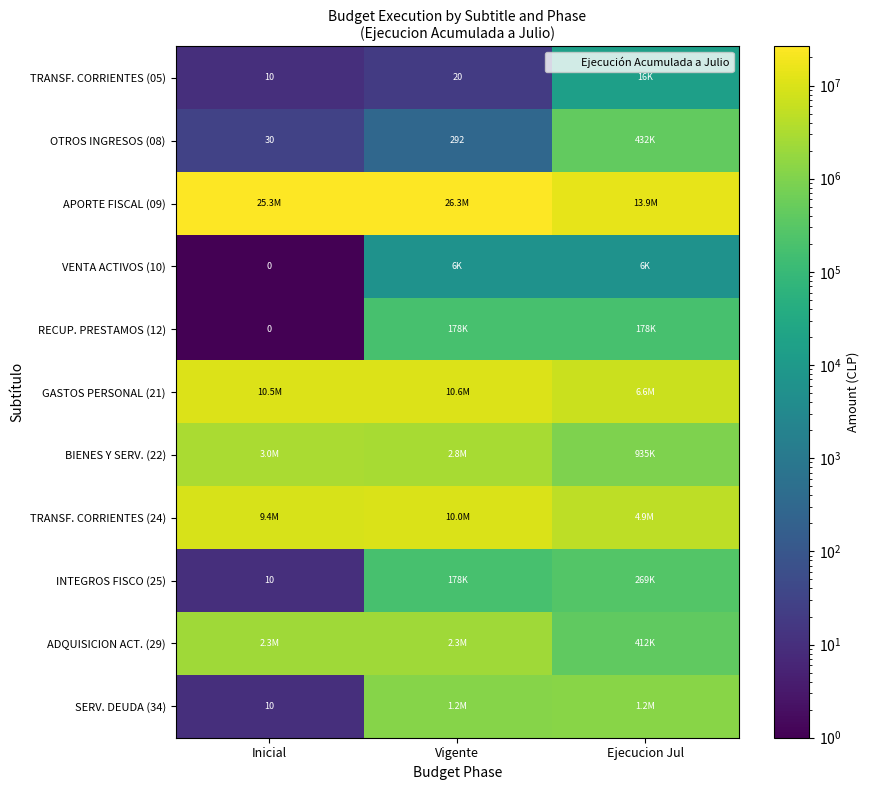

True or false: INTEGROS FISCO (25) has a value of 178308.0 at Vigente.

True